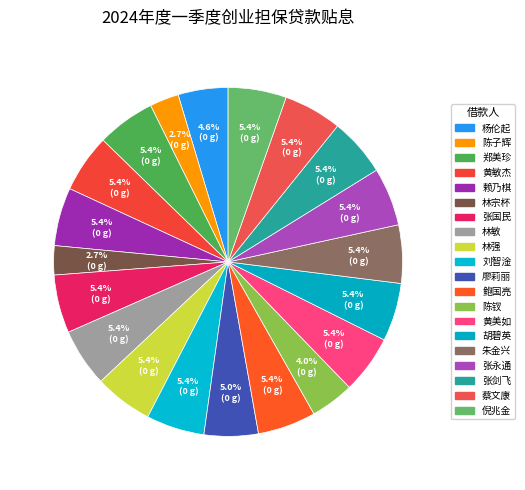

To the nearest percent, what percentage of the pie is 张国民?

5%